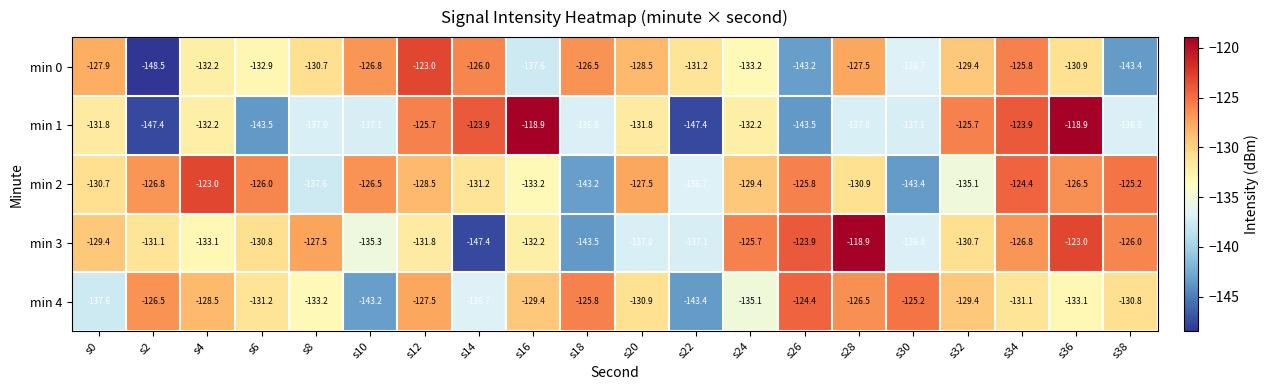

What is the smallest value displayed?

-148.5